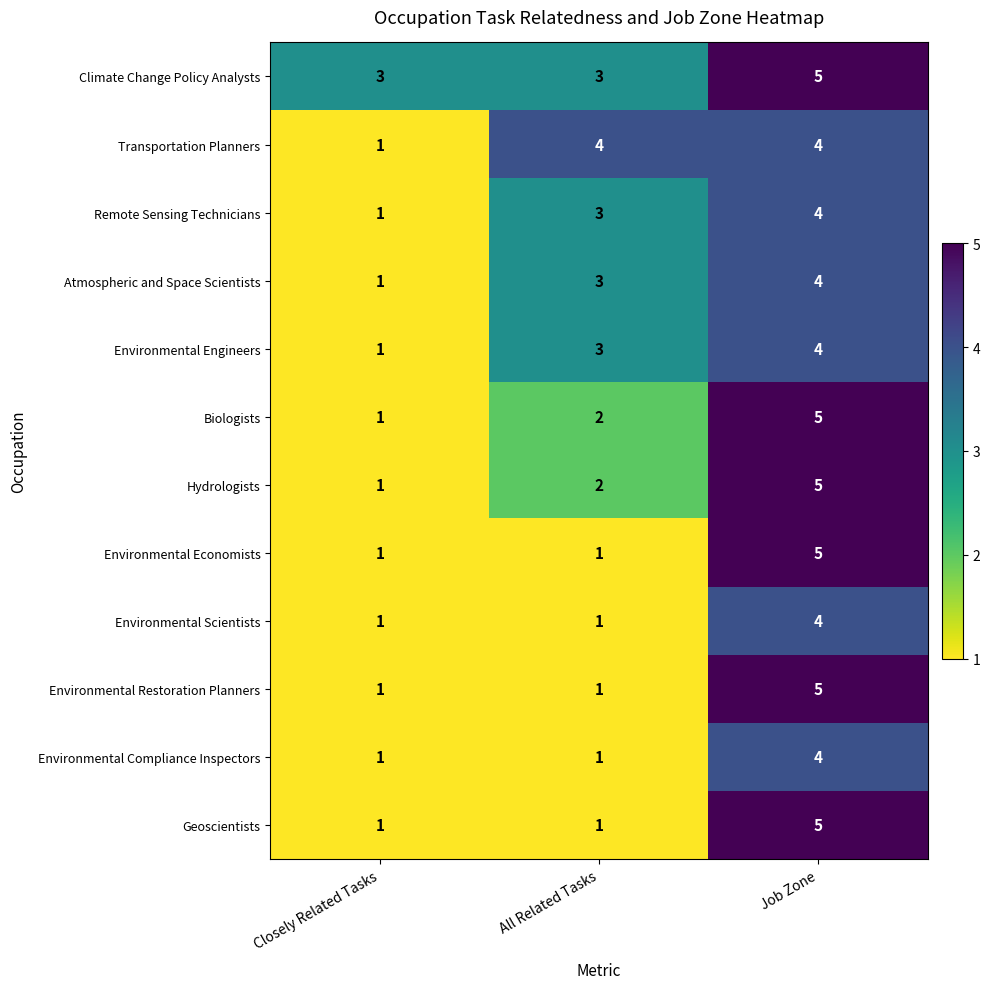

Where is Atmospheric and Space Scientists nearest to the value 2?

Closely Related Tasks